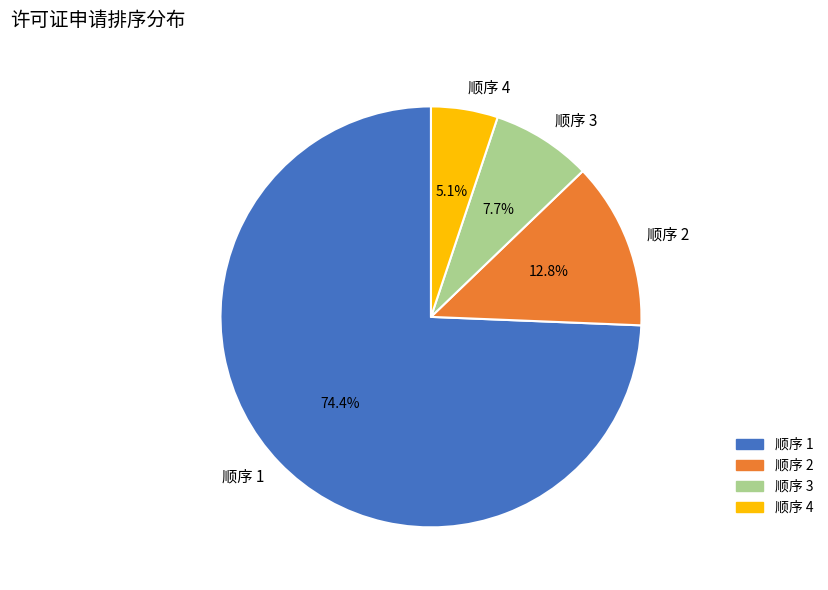

What percentage do 顺序 4 and 顺序 3 together represent?

12.8%